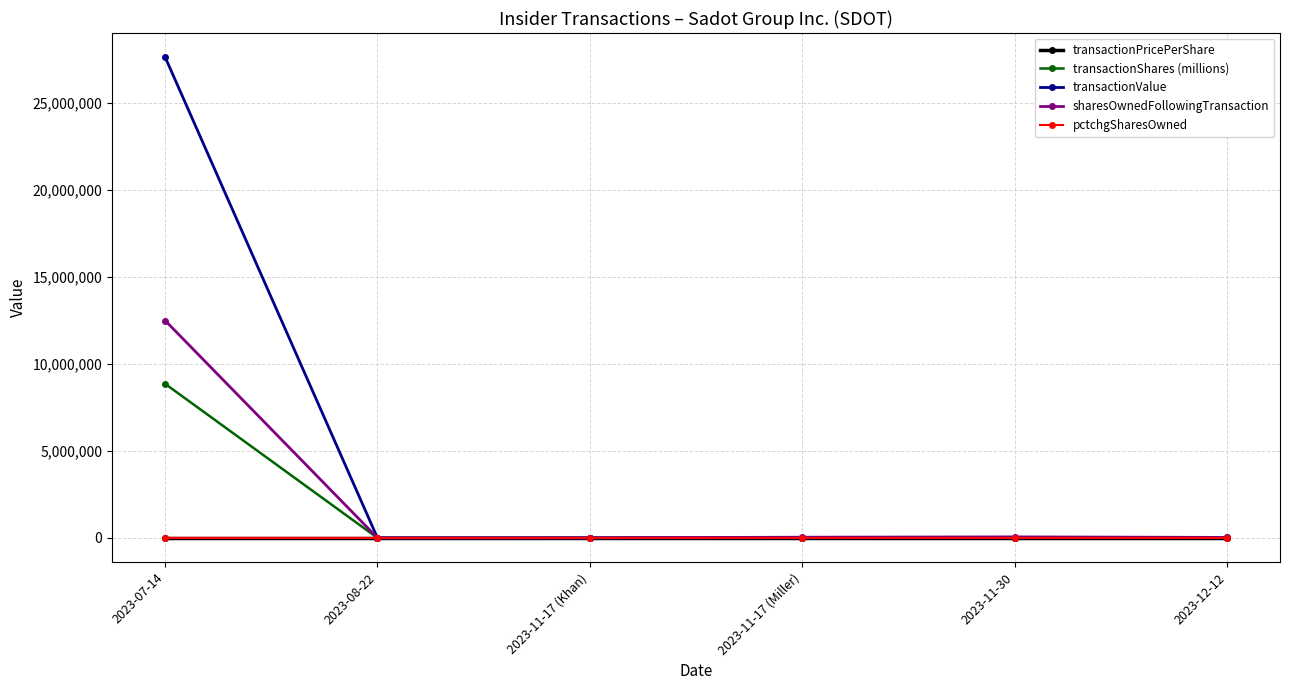

Which series changed the most between 2023-07-14 and 2023-12-12?

transactionValue